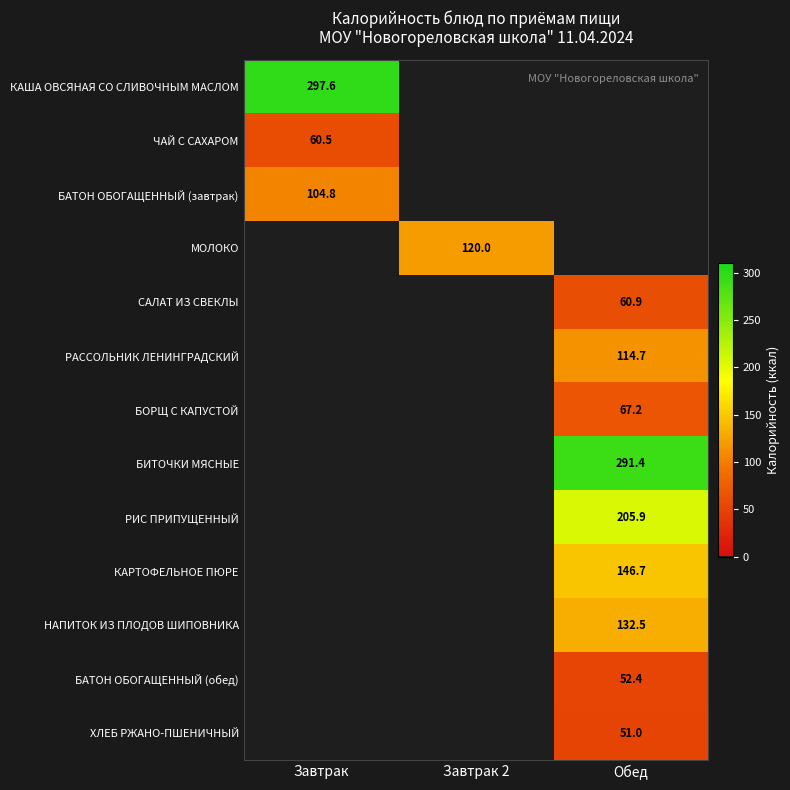

Is it true that БОРЩ С КАПУСТОЙ equals 20.8 at Обед?

False